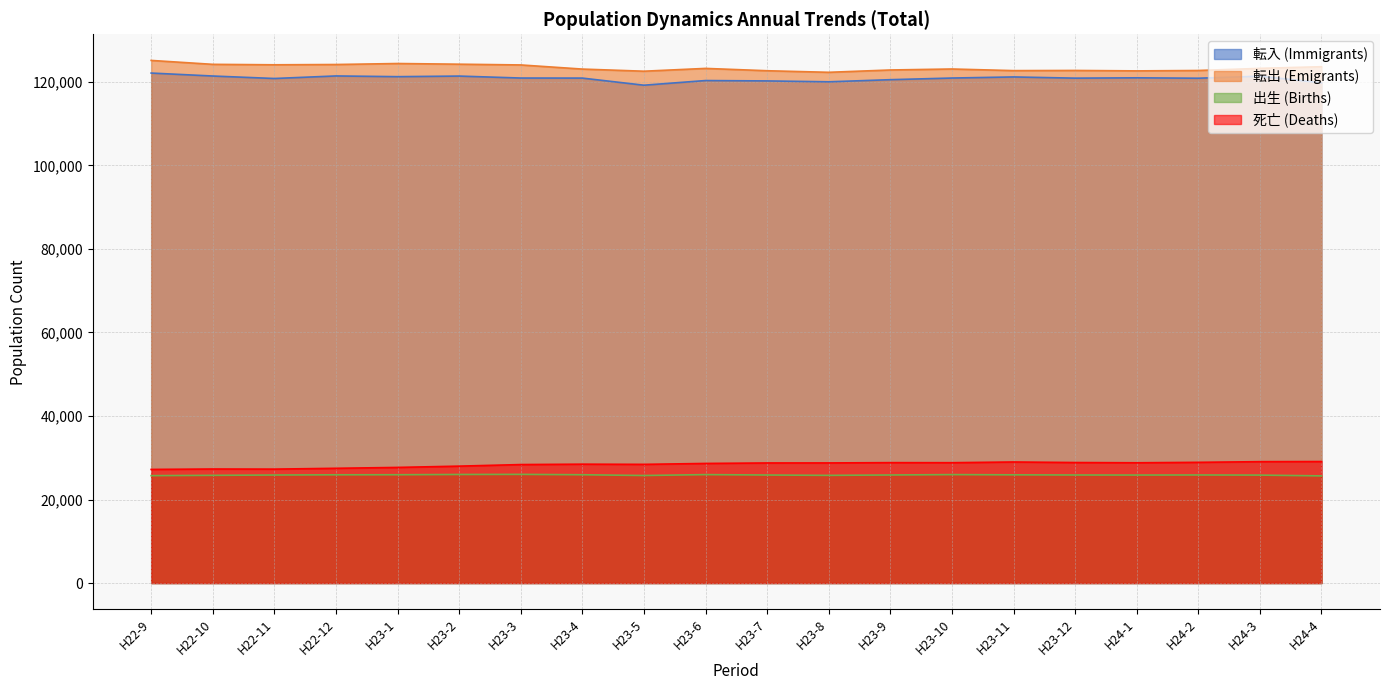

Between H23-7 and H24-2, which is larger?

H24-2